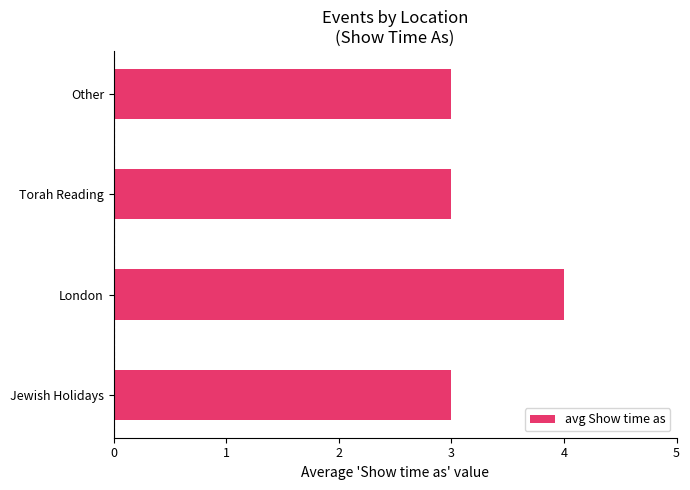

Which label corresponds to the largest value in the chart?

London